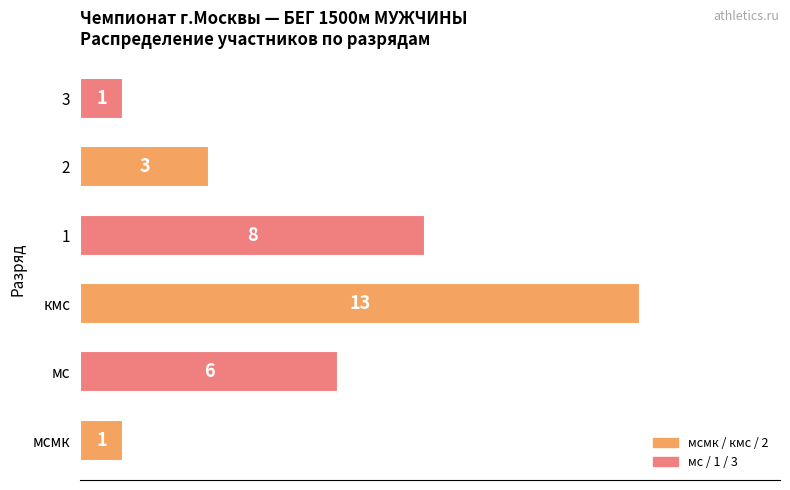

The value at 3 is 1. True or false?

True